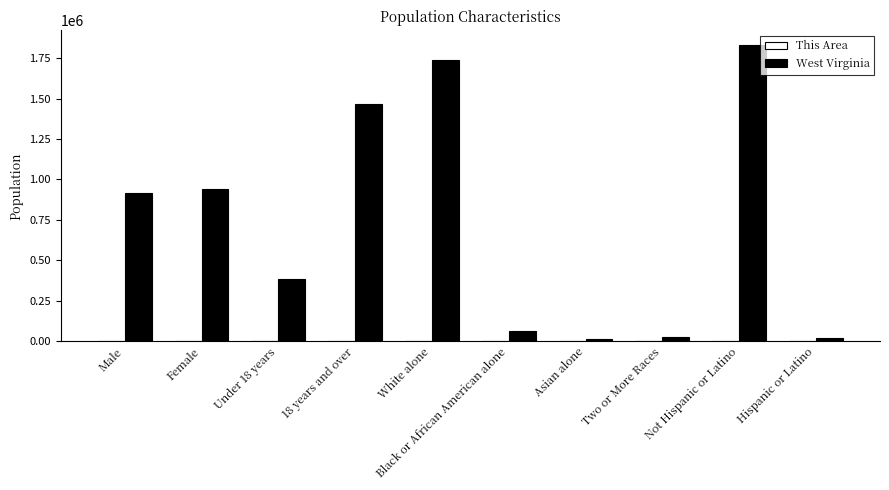

What is the greatest value displayed?

1830726